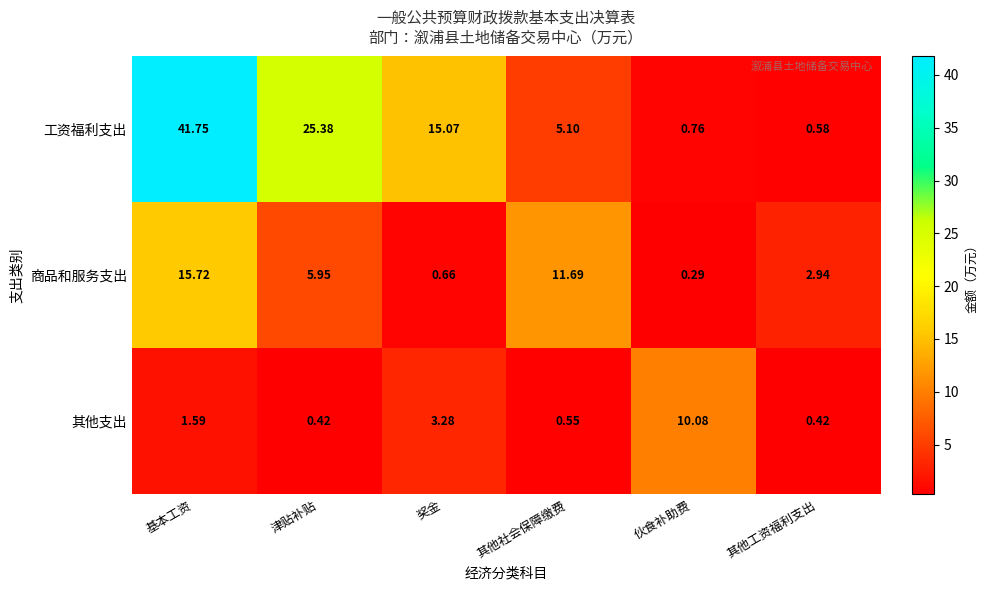

How many values in the 工资福利支出 series are below 15?

3